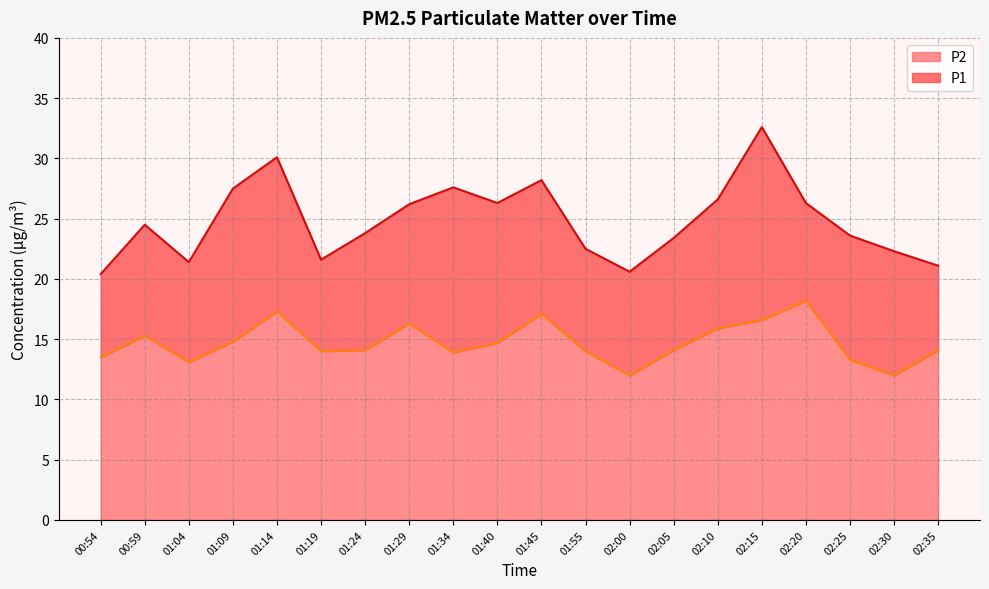

At how many categories does at least one series exceed 28?

3